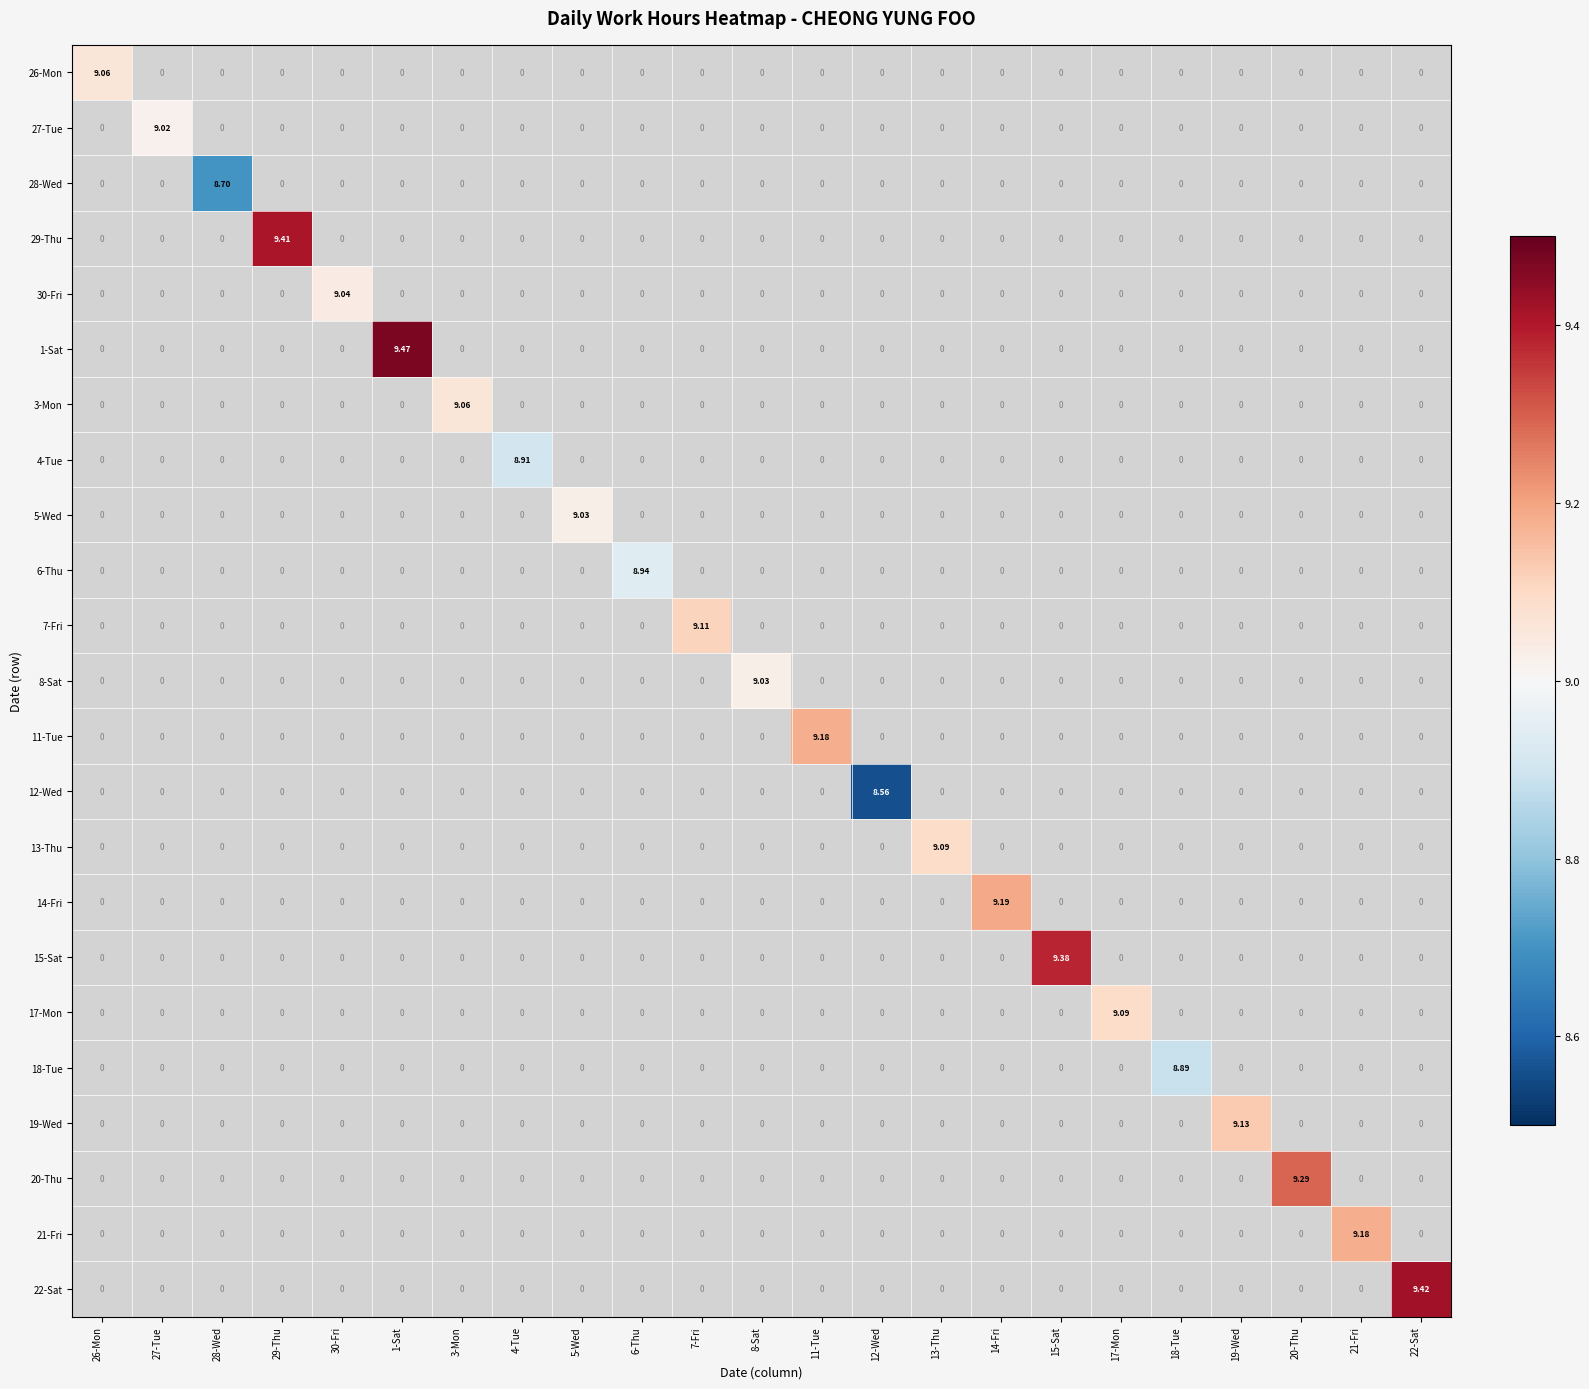

What is the total value across all series at 4-Tue?

8.9